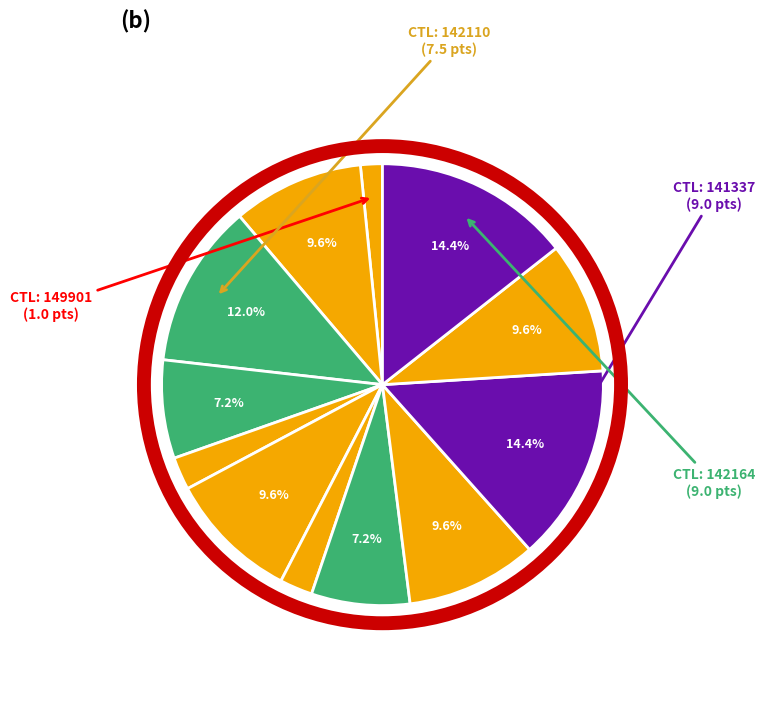

How many slices are in this pie chart?

12